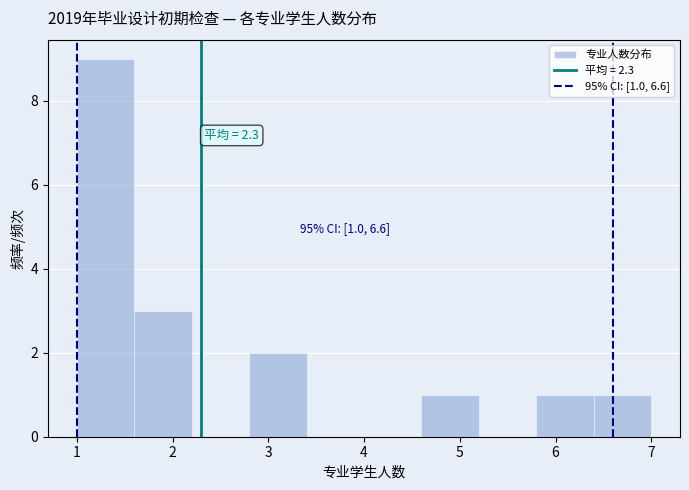

Which range on the x-axis has the tallest bar?

1.0 to 1.6